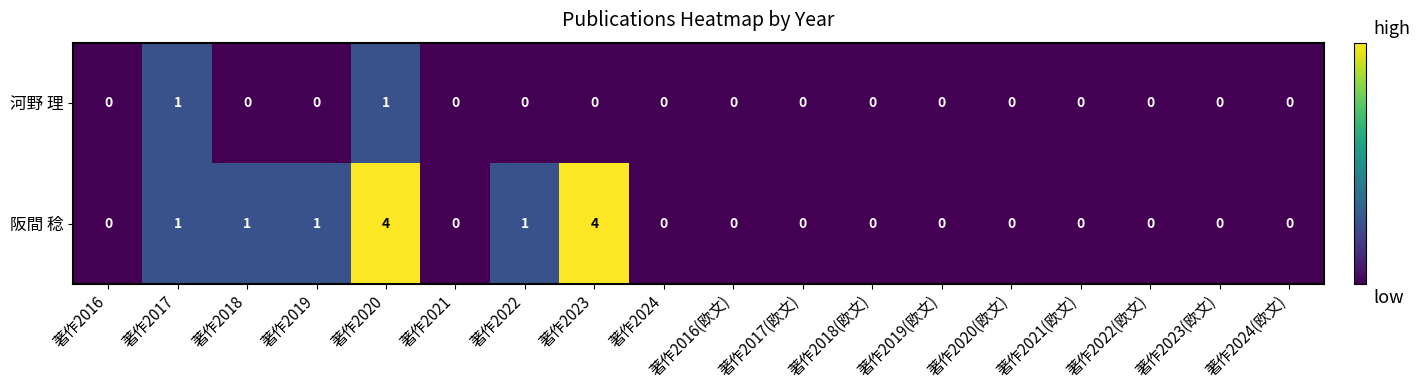

True or false: 河野 理 has a value of 1 at 著作2016.

False